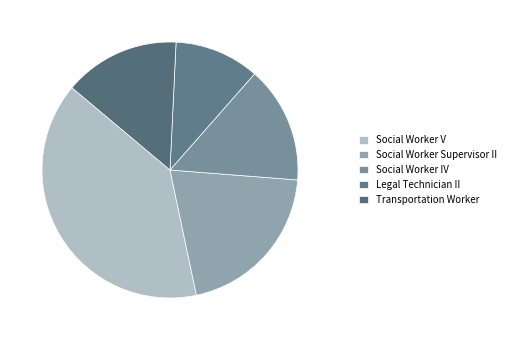

How many slices are in this pie chart?

5